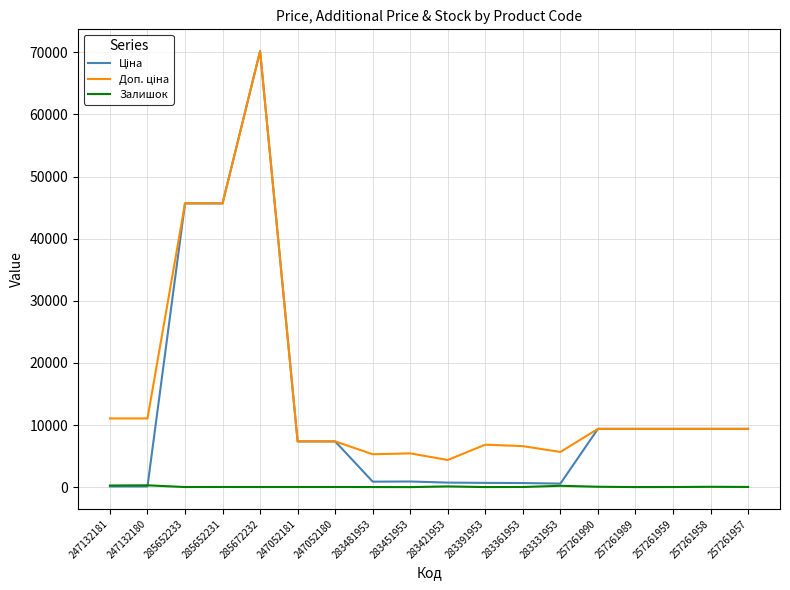

The Залишок series shows 16.0 at 285652233. True or false?

True